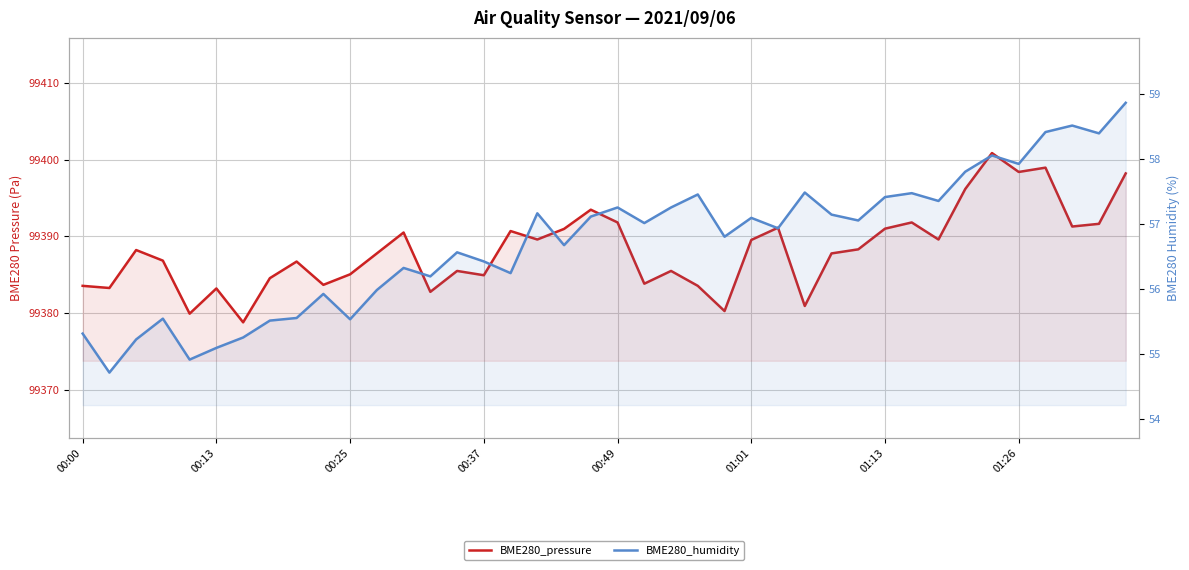

What is the difference between the second highest and second lowest values in the BME280_humidity series?

3.6